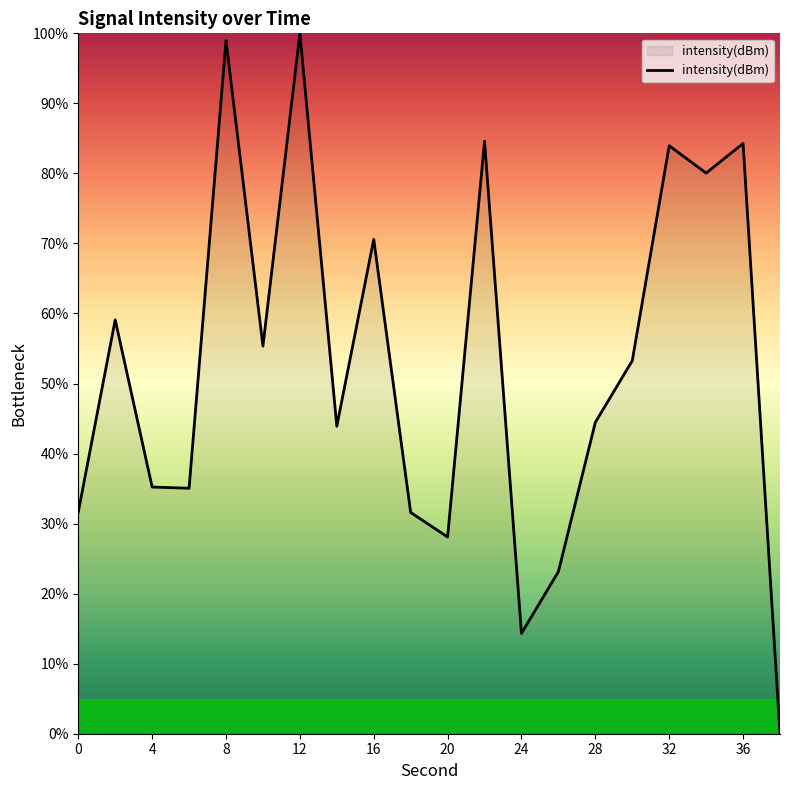

How many lines are shown in the chart?

1